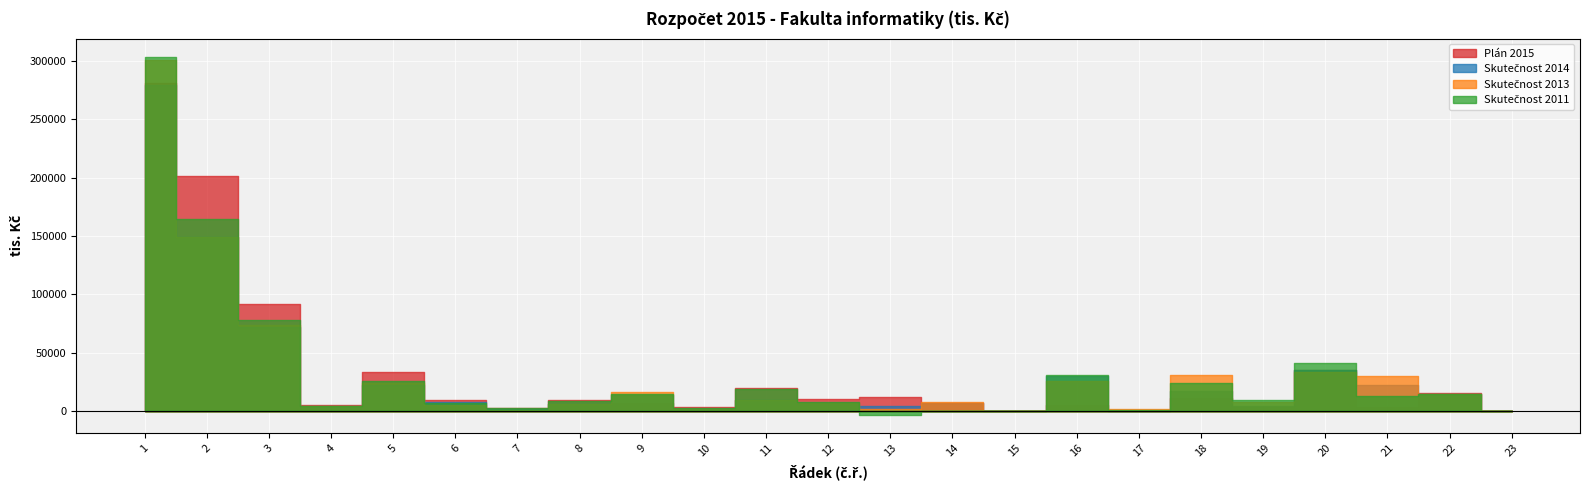

At which label does Skutečnost 2011 reach its minimum?

13